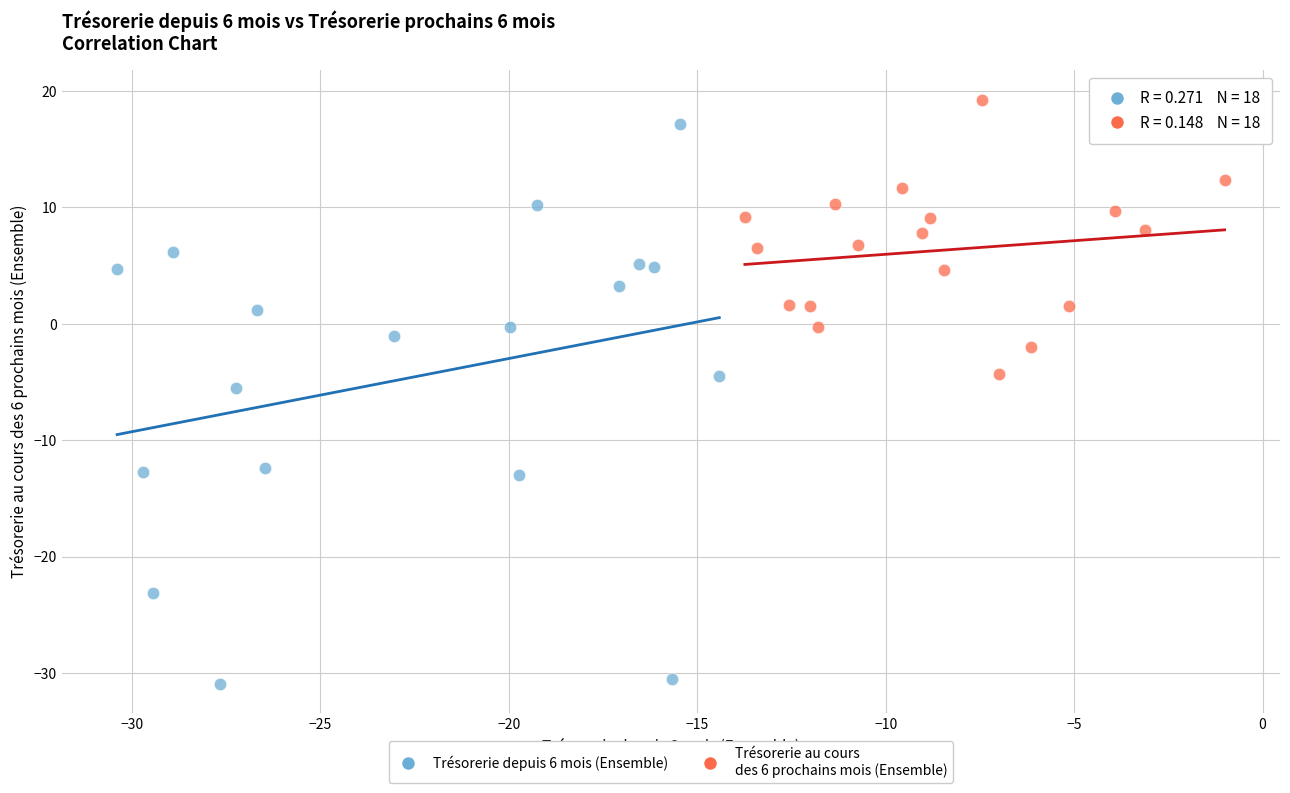

Which series has the largest Y range (max minus min)?

Trésorerie depuis 6 mois (Ensemble)